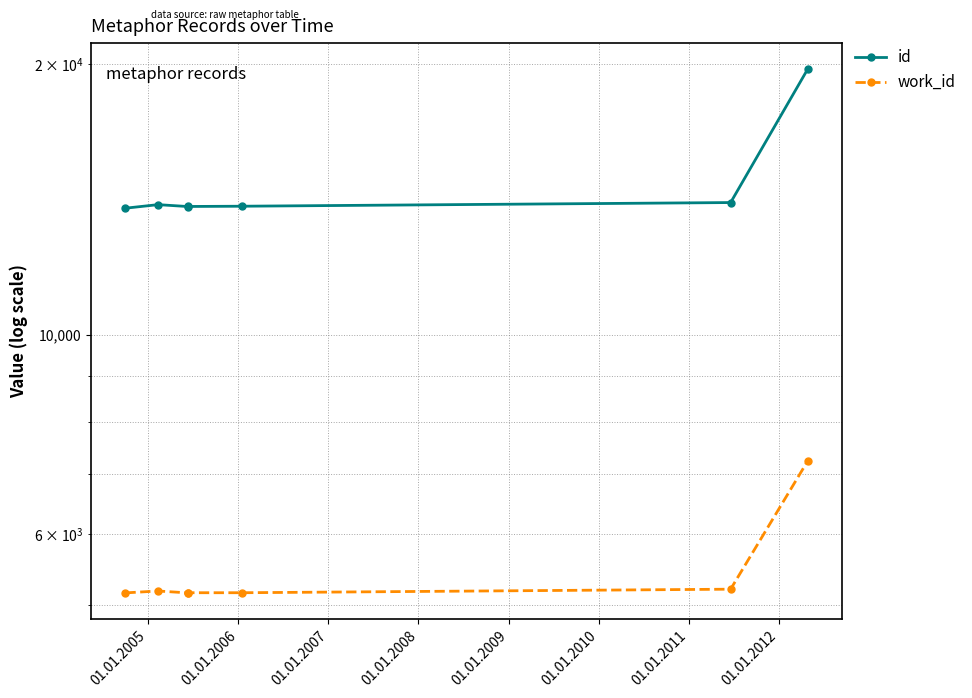

What is the sum of all work_id values?

38297